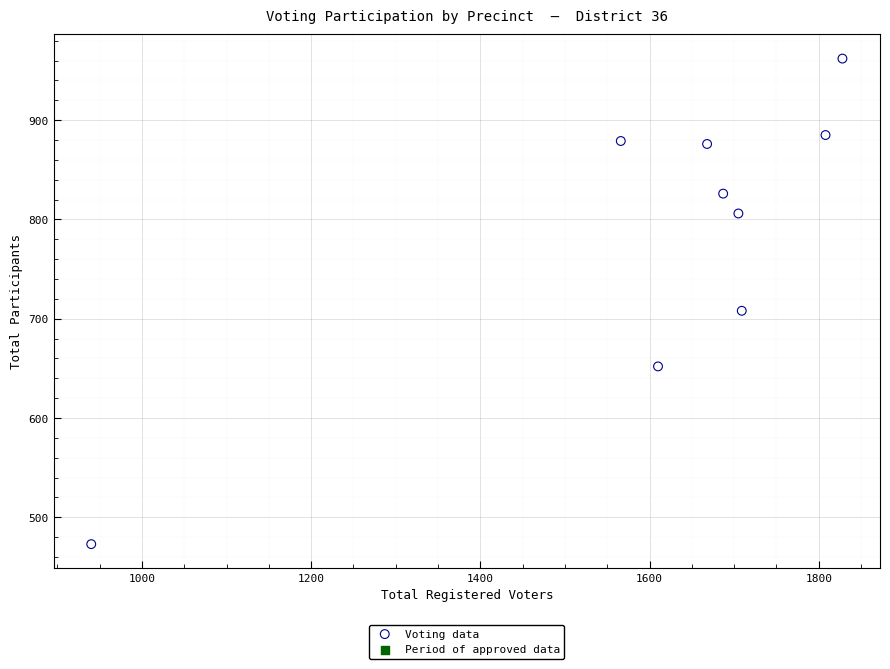

What Y value in the scatter plot is closest to 717?

708